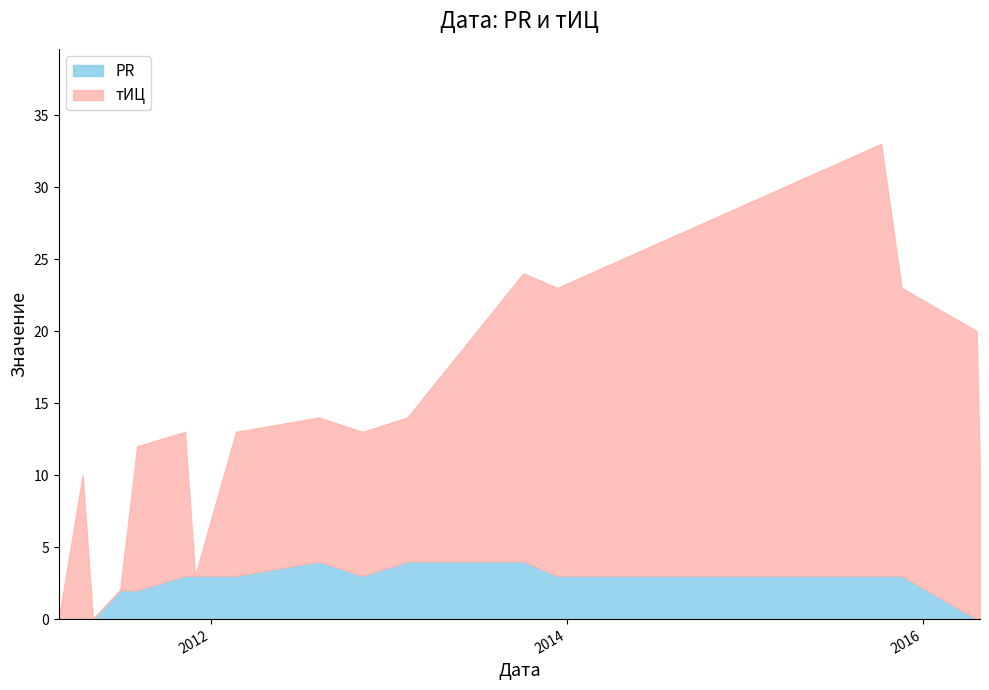

What is the highest value of the тИЦ series?

30